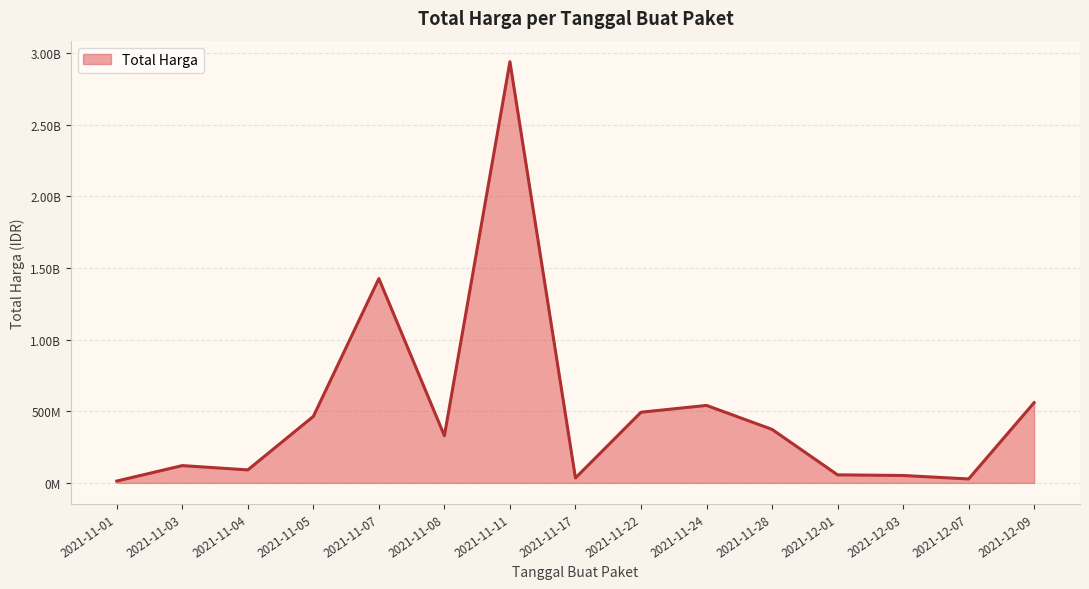

Does the chart display data point markers on the line(s)?

No